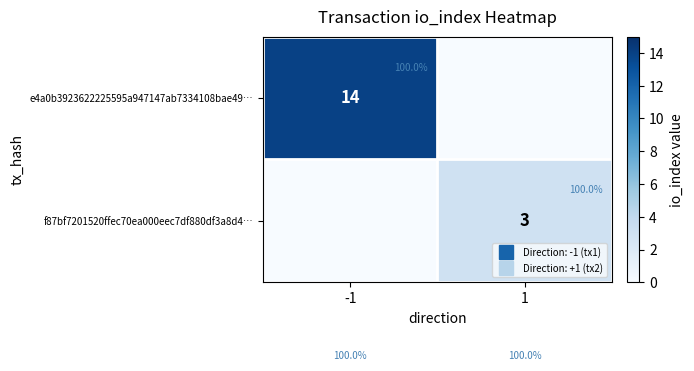

Rank the series by their maximum value, from highest to lowest.

e4a0b3923622225595a947147ab7334108bae49…, f87bf7201520ffec70ea000eec7df880df3a8d4…